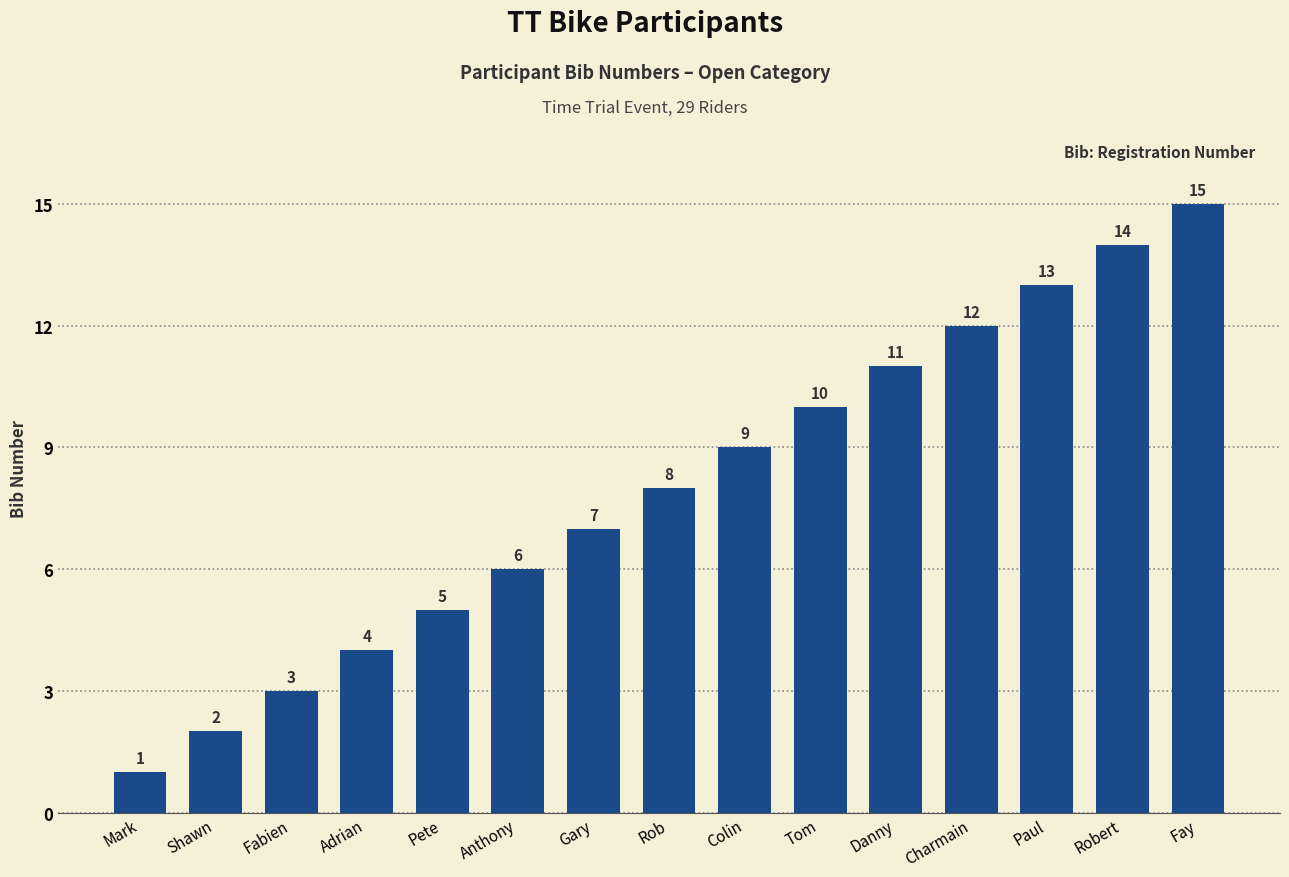

Reading right to left, extract all data points from this chart.

Fay=15	Robert=14	Paul=13	Charmain=12	Danny=11	Tom=10	Colin=9	Rob=8	Gary=7	Anthony=6	Pete=5	Adrian=4	Fabien=3	Shawn=2	Mark=1